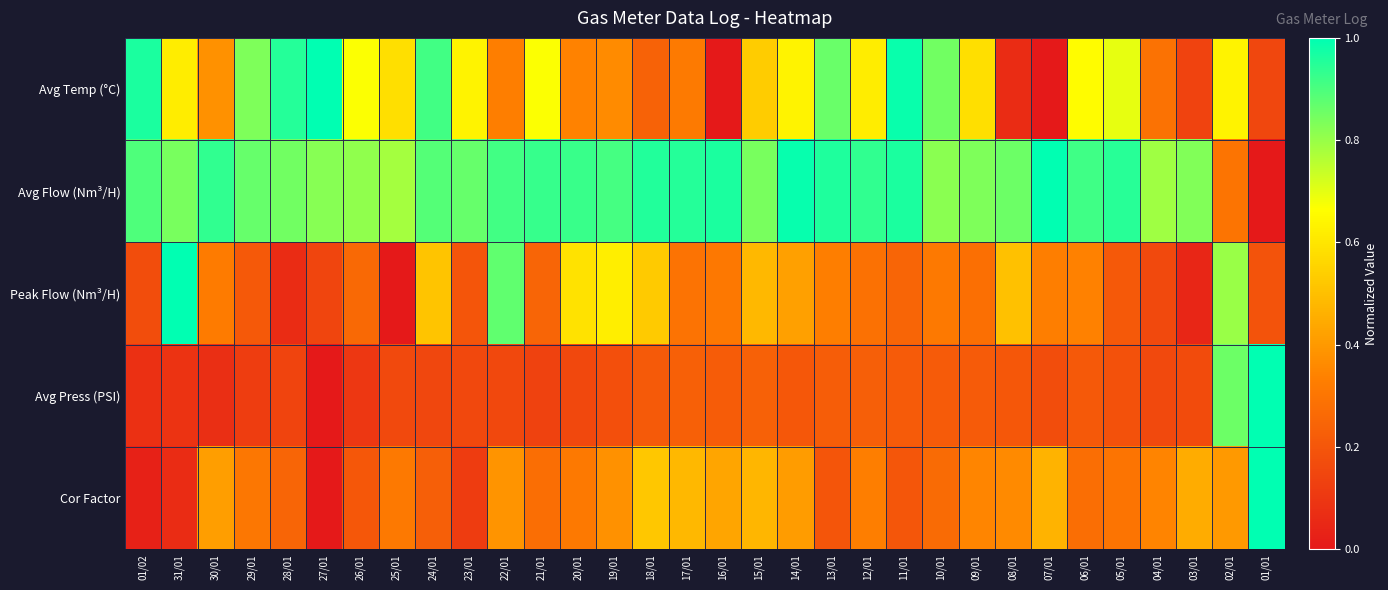

Between 30/01 and 25/01, which is larger?

25/01